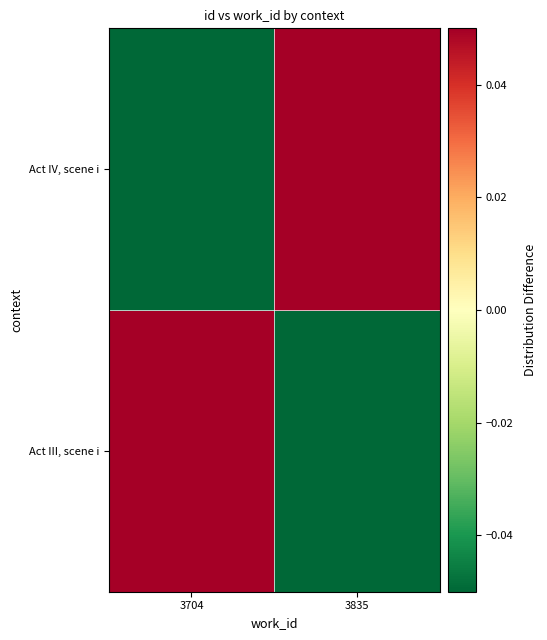

At which category is the sum across all series the highest?

3835